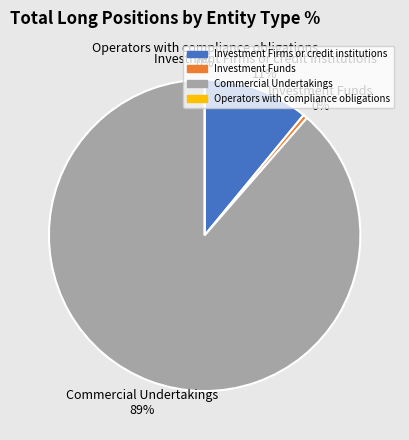

To the nearest percent, what is the combined percentage of Investment Funds and Investment Firms or credit institutions?

11%